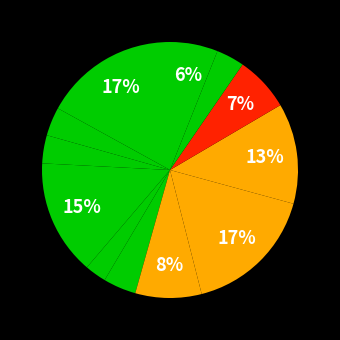

How many segments does this pie chart have?

12